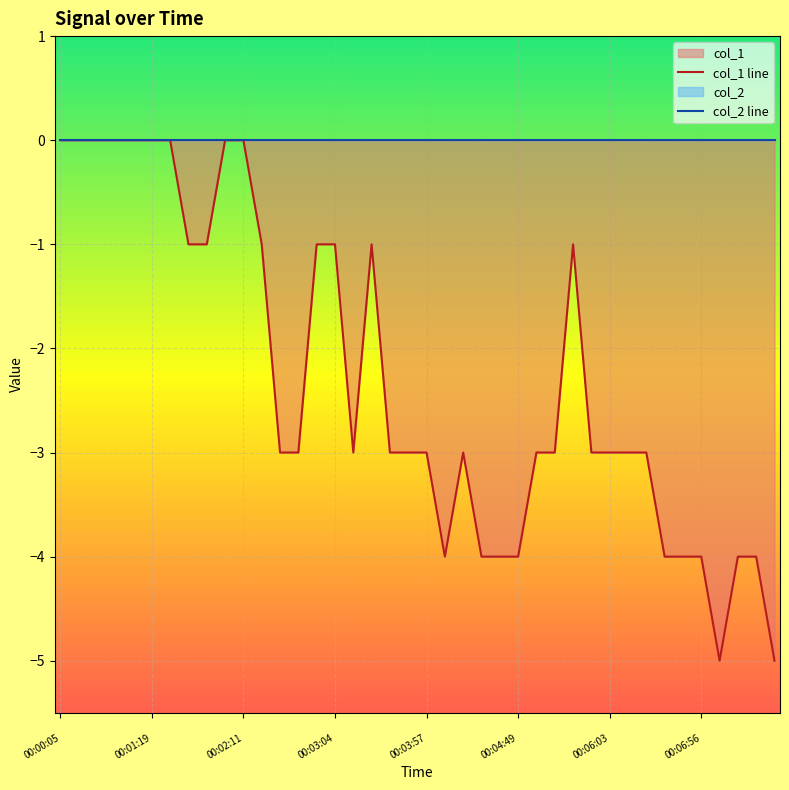

At which category is the sum across all series the highest?


00:00:05